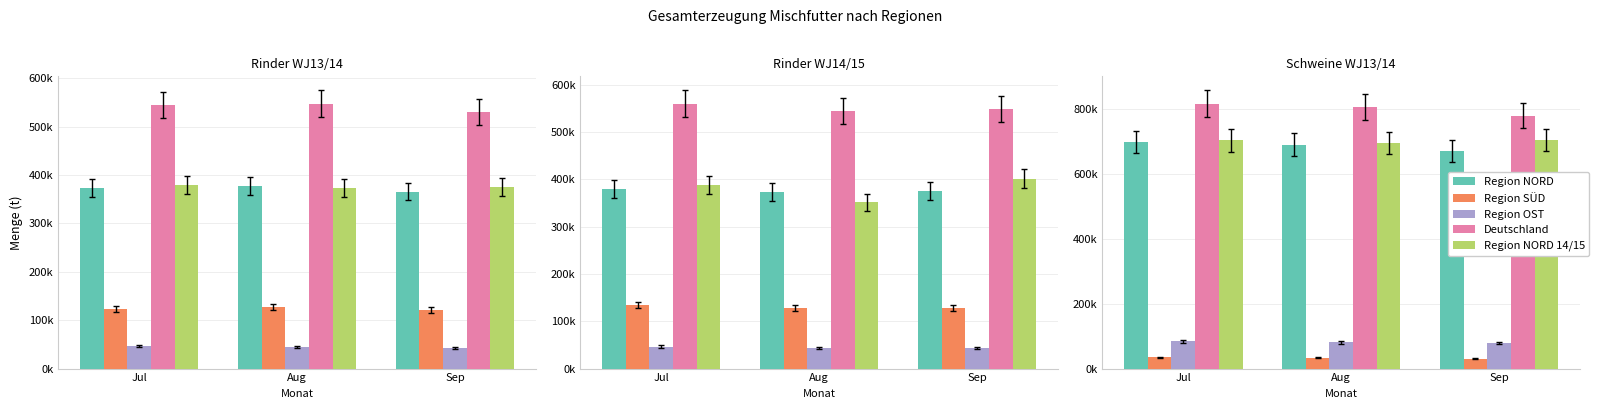

What are all the series names shown in the legend?

Region NORD, Region SÜD, Region OST, Deutschland, Region NORD 14/15